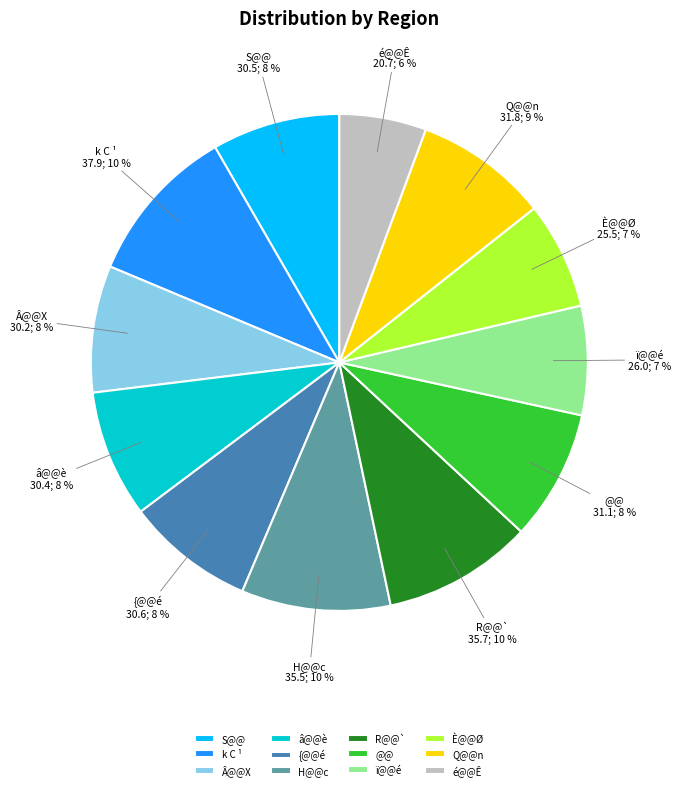

How many segments does this pie chart have?

12